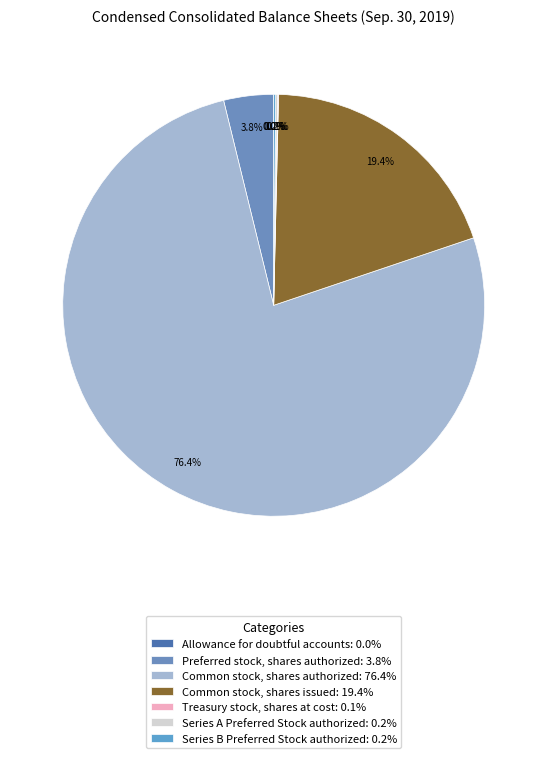

Combined, what portion of the pie is Preferred stock, shares authorized and Series B Preferred Stock authorized?

4.0%